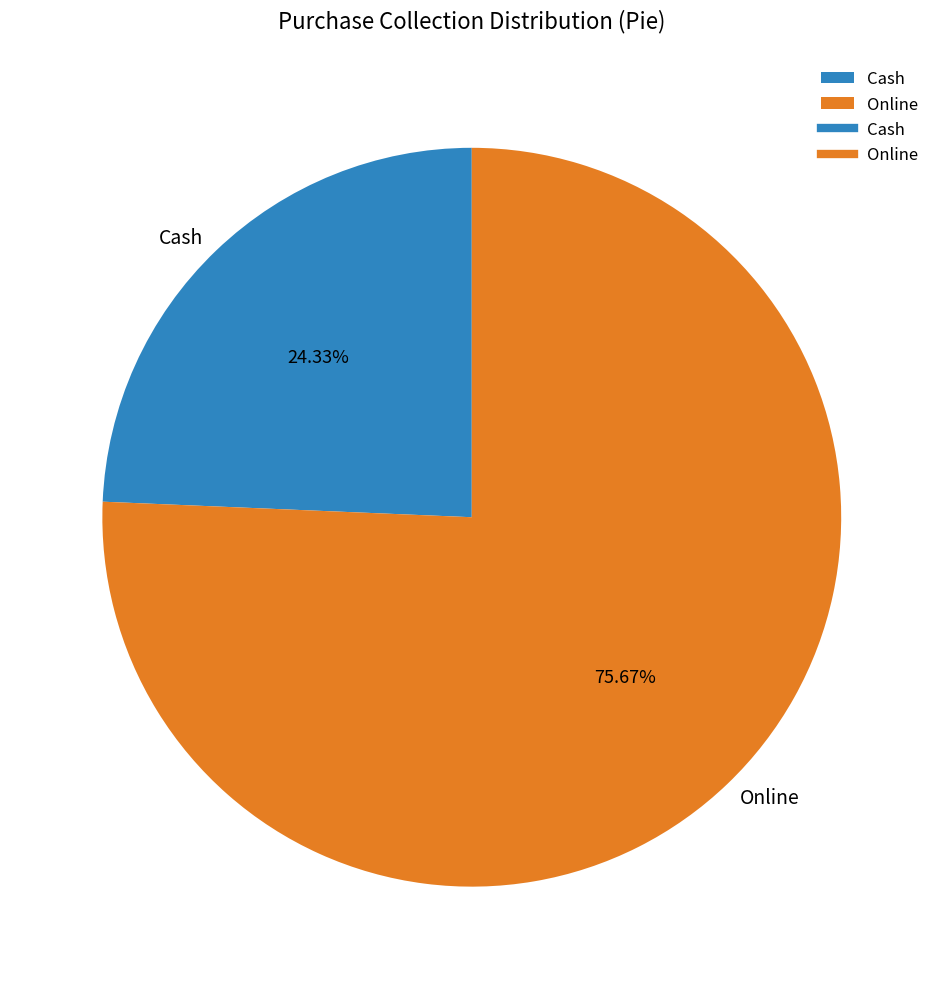

Which category has the biggest portion of the pie?

Online